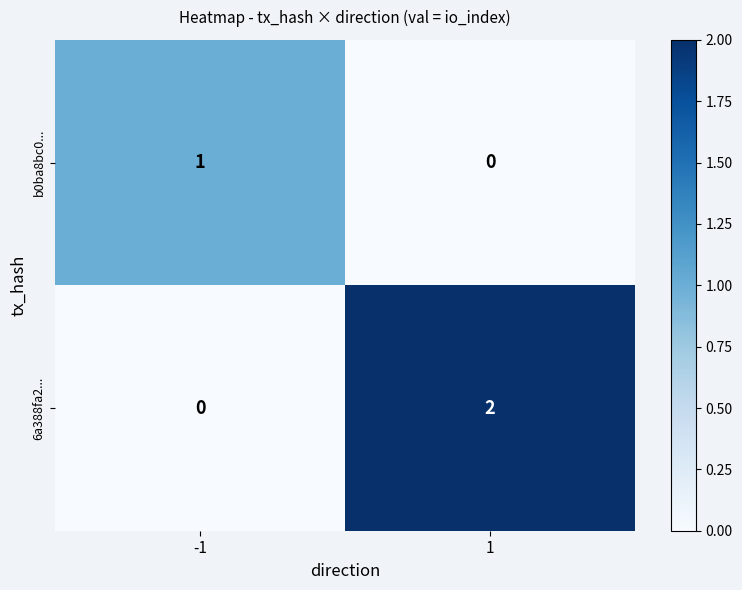

At how many categories does at least one series exceed 0?

2